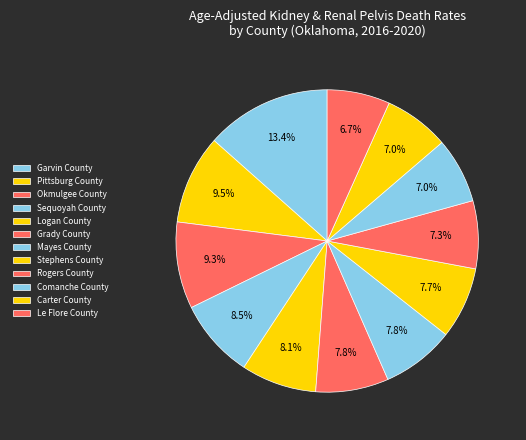

How many segments does this pie chart have?

12